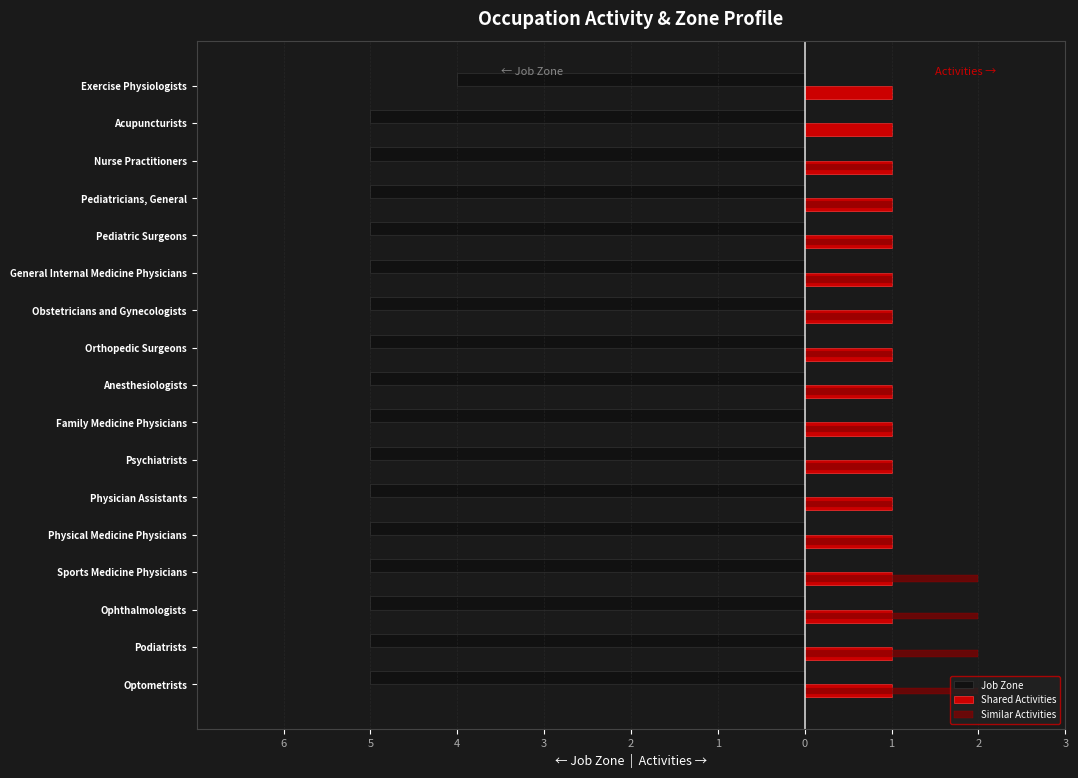

Reading left to right, what are all the values shown in this chart?

Job Zone: -5.0	-5.0	-5.0	-5.0	-5.0	-5.0	-5.0	-5.0	-5.0	-5.0	-5.0	-5.0	-5.0	-5.0	-5.0	-5.0	-4.0
Shared Activities: 0.3	0.3	0.3	0.3	0.3	0.3	0.3	0.3	0.3	0.3	0.3	0.3	0.3	0.3	0.3	0.3	0.3
Similar Activities: 2.0	2.0	2.0	2.0	1.0	1.0	1.0	1.0	1.0	1.0	1.0	1.0	1.0	1.0	1.0	0.0	0.0